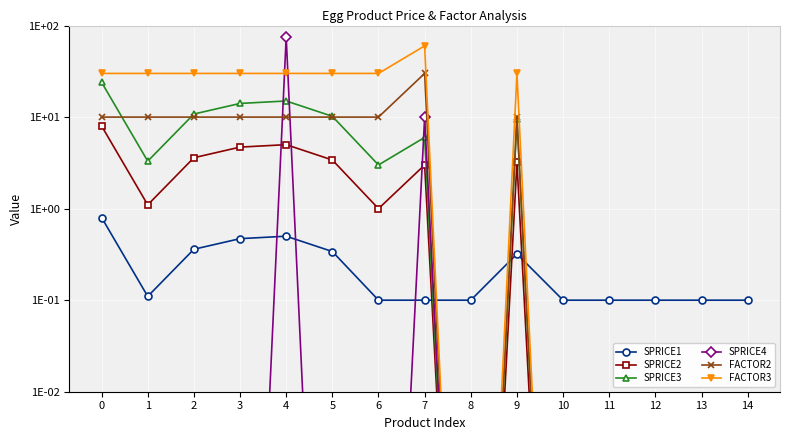

List the labels in order of SPRICE3 value, largest first.

0, 4, 3, 2, 5, 9, 7, 1, 6, 8, 10, 11, 12, 13, 14